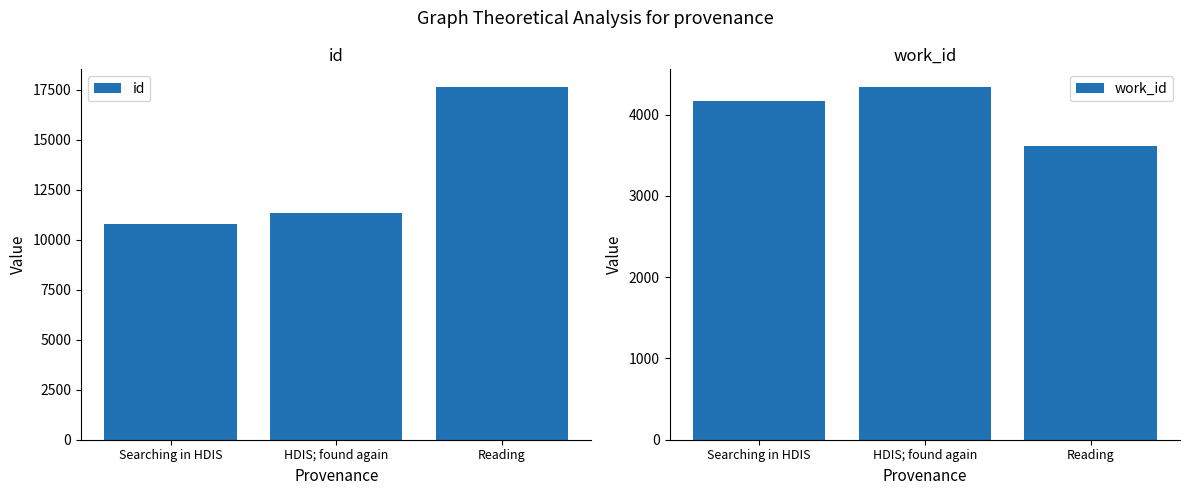

Reading left to right, transcribe all the data shown in this chart.

id: 10781	11346	17642
work_id: 4167	4339	3617